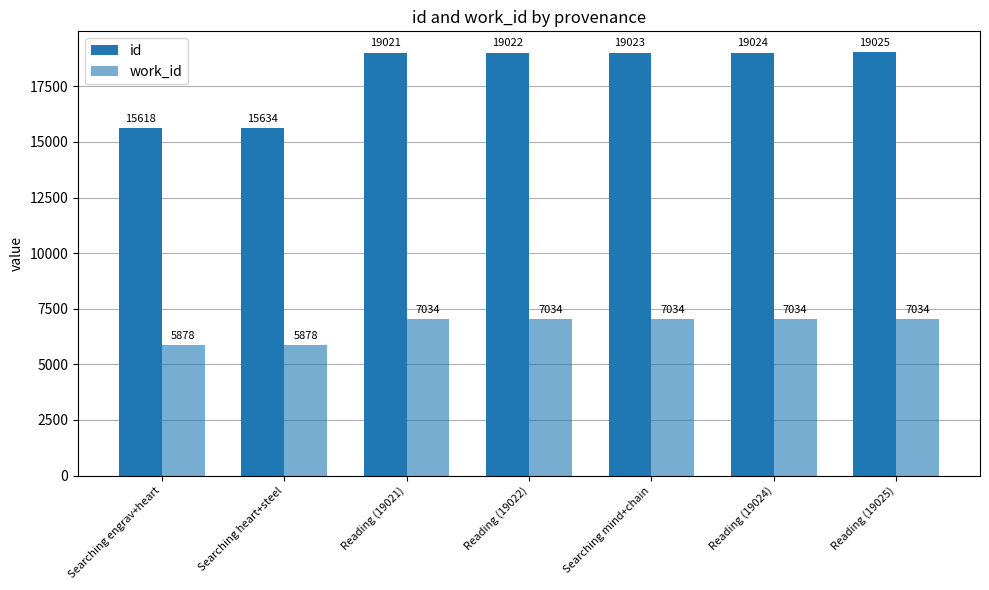

True or false: id has a value of 26598 at Searching engrav+heart.

False